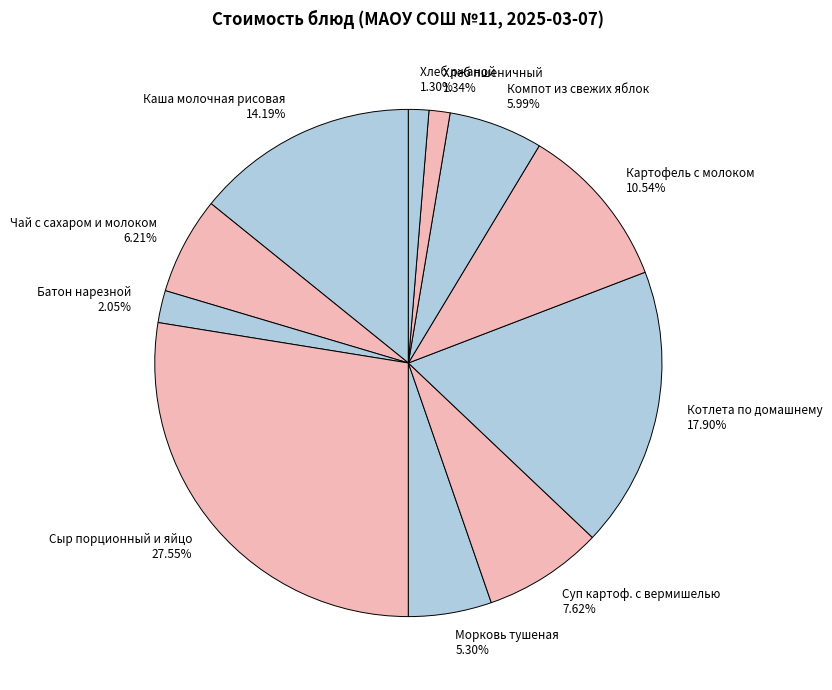

To the nearest percent, what is the combined percentage of Хлеб ржаной and Каша молочная рисовая?

15%